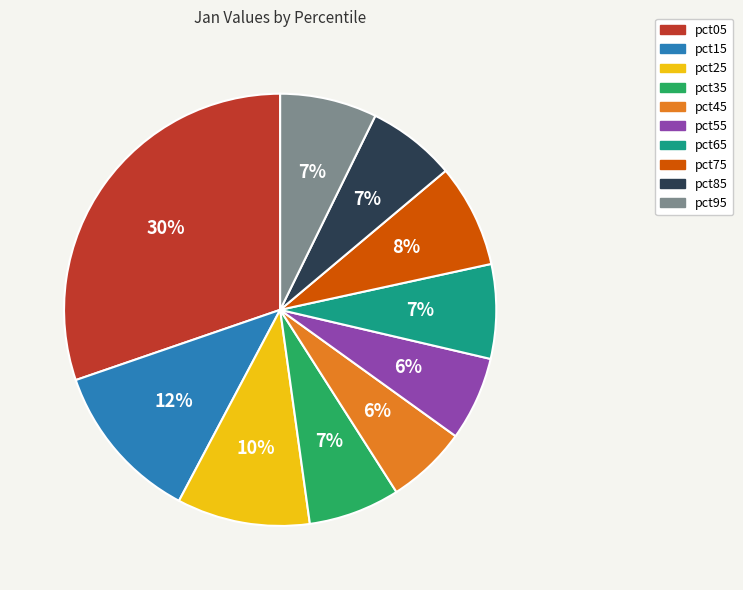

What percentage is the pct15 slice, to the nearest percent?

12%